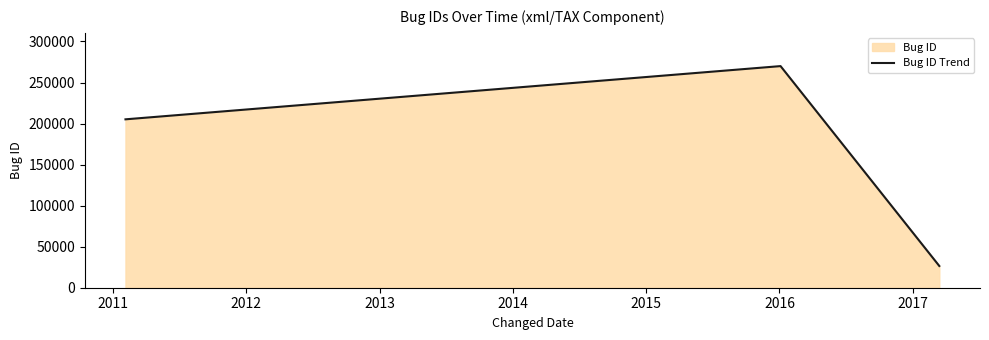

How many lines are shown in the chart?

1